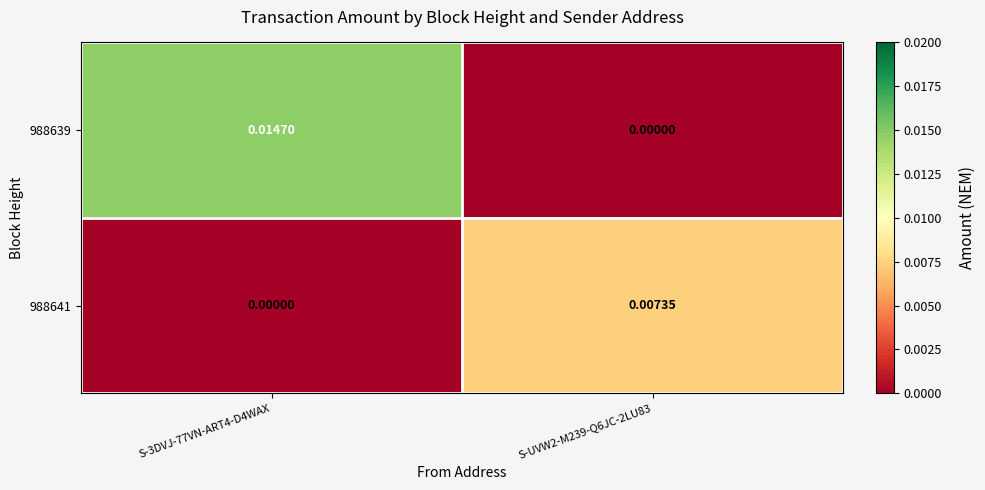

Between S-3DVJ-77VN-ART4-D4WAX and S-UVW2-M239-Q6JC-2LU83, which series saw the biggest shift?

988639